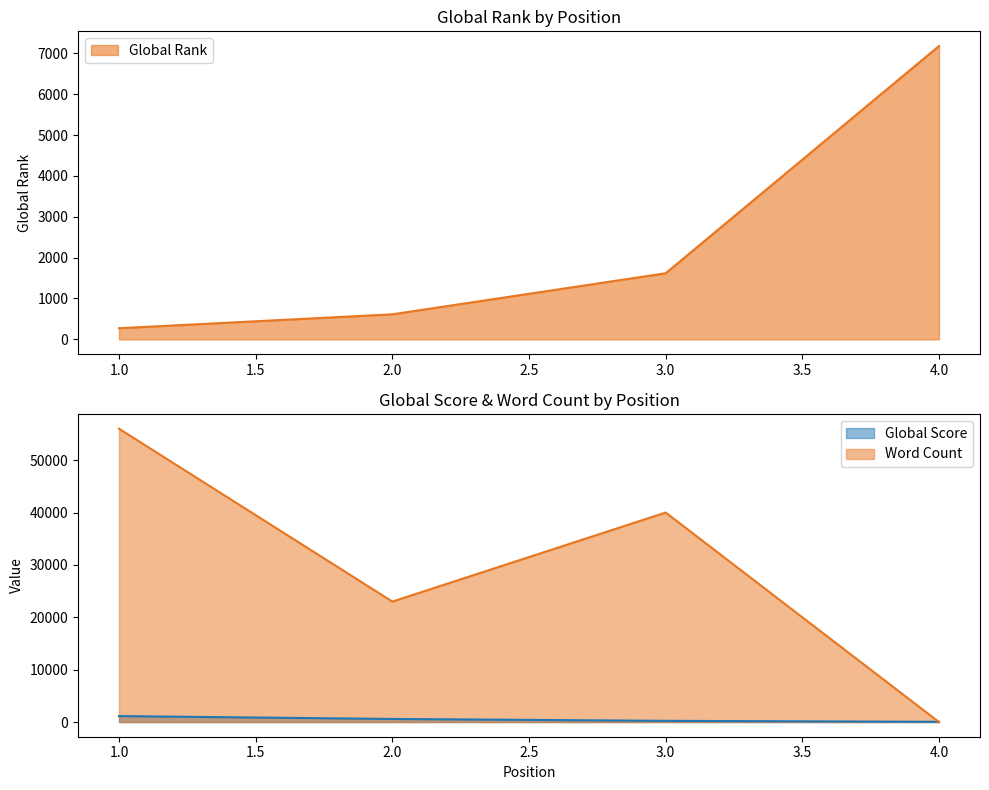

Rank the series at 2 from lowest to highest value.

Global Score, Global Rank, Word Count